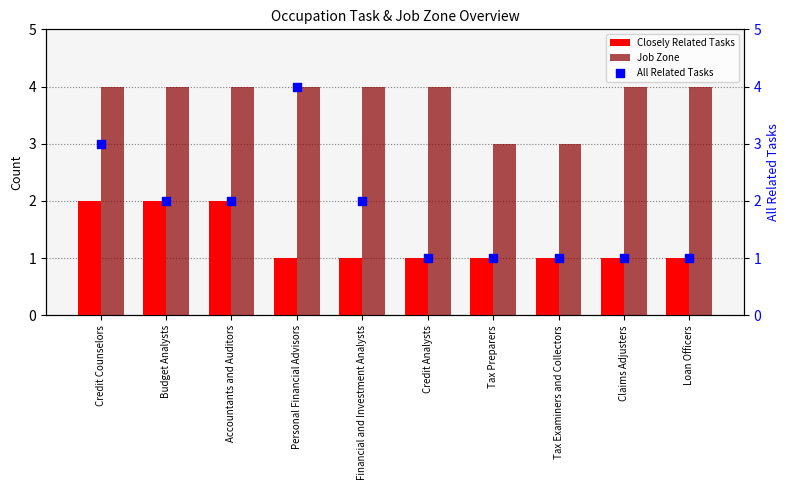

What is the total value across all series at Tax Preparers?

5